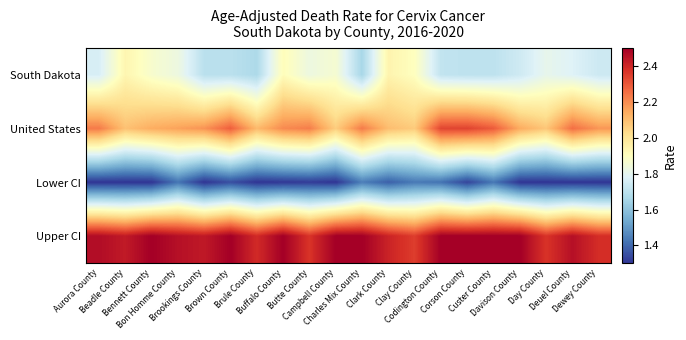

What is the total value across all series at Dewey County?

7.6